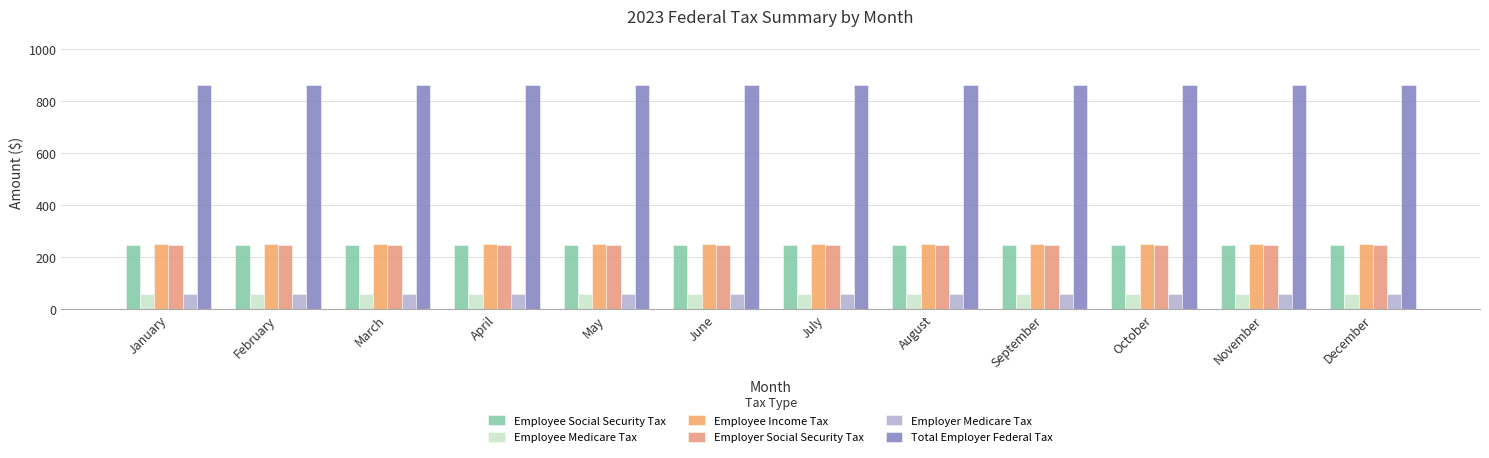

At how many categories does at least one series exceed 96?

12